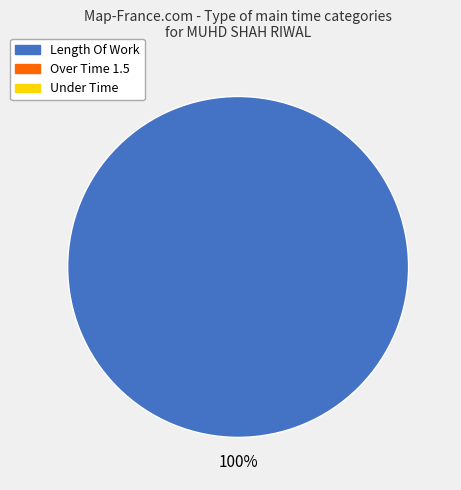

Is there a majority slice in this chart?

Yes